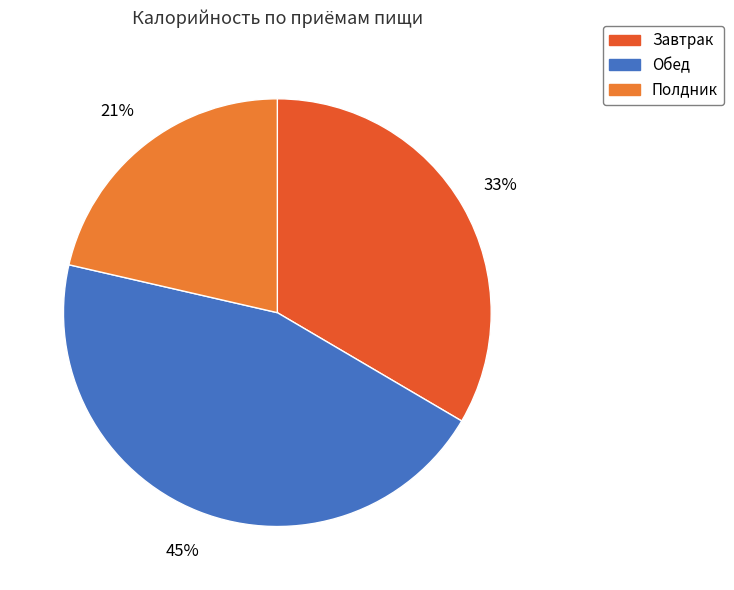

Which category has the smallest portion of the pie?

Полдник